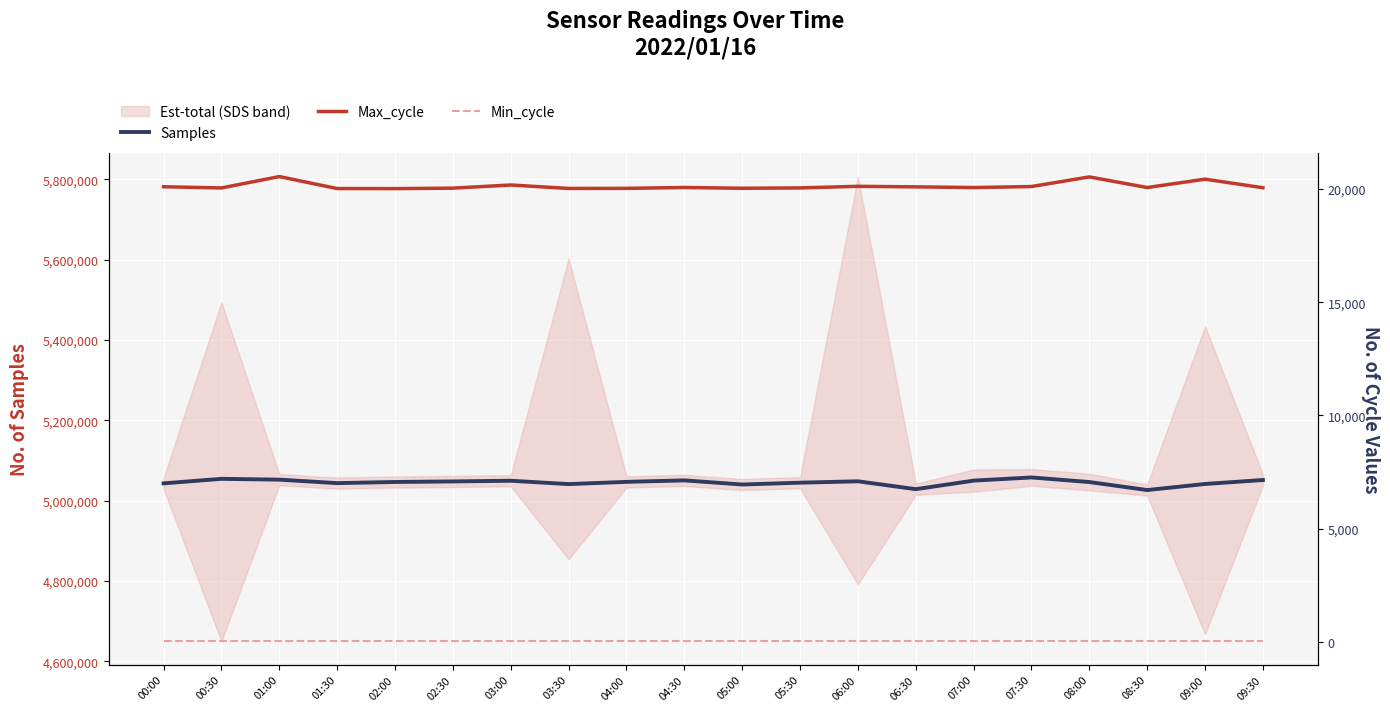

Reading left to right, list all the values displayed in this chart.

Samples: 5042814	5054083	5052025	5043387	5046222	5047592	5049328	5040974	5046529	5050205	5039943	5044482	5047938	5028339	5049613	5057515	5046055	5026152	5041256	5051156
Max_cycle: 20100	20047	20549	20020	20017	20038	20177	20025	20029	20067	20033	20048	20119	20095	20064	20109	20534	20065	20435	20056
Min_cycle: 28	28	28	28	28	28	28	28	28	28	28	28	28	28	28	28	28	28	28	28